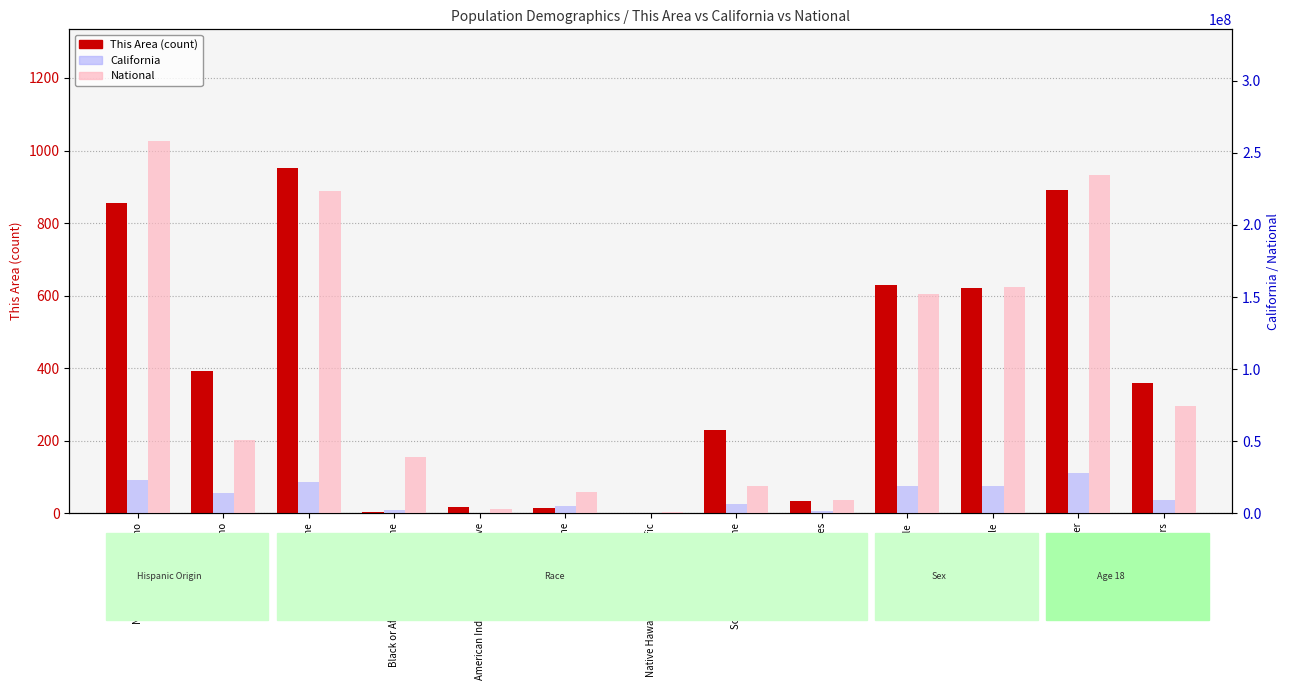

Which has a higher value, American Indian and Alaska Native or Male?

Male